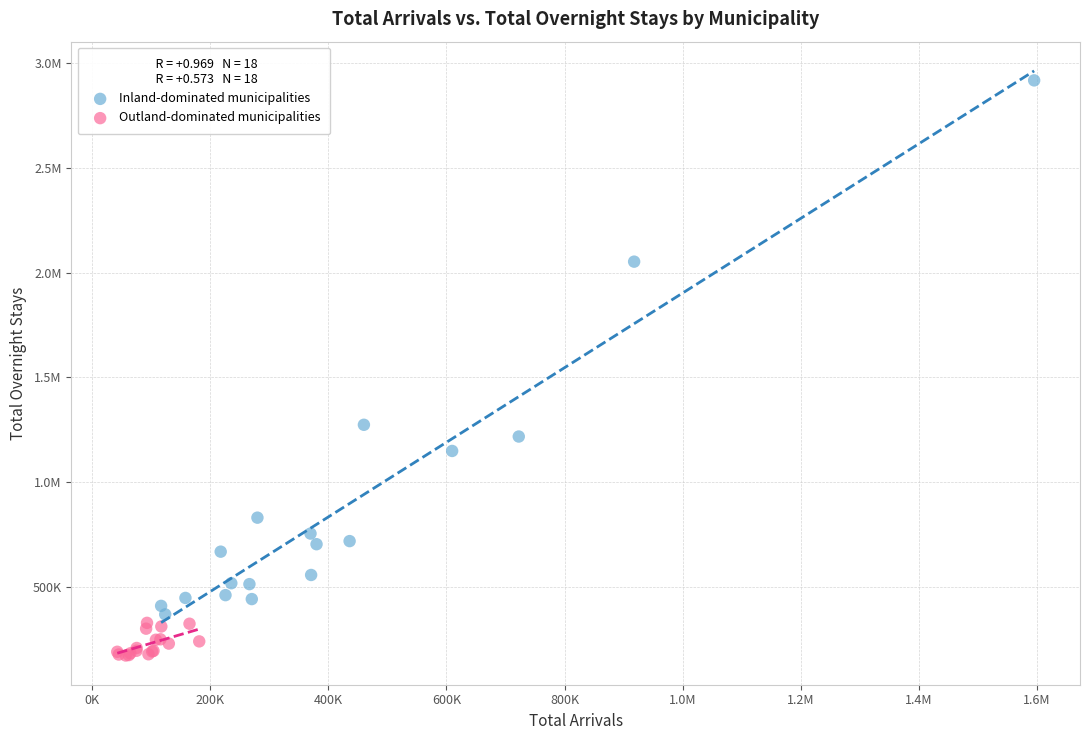

What are all the series names shown in the legend?

Inland-dominated municipalities, Outland-dominated municipalities